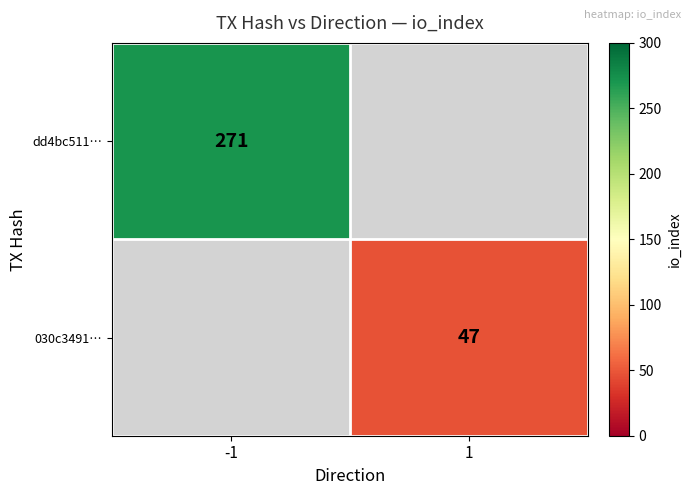

Is it true that 030c3491… equals 77 at 1?

False